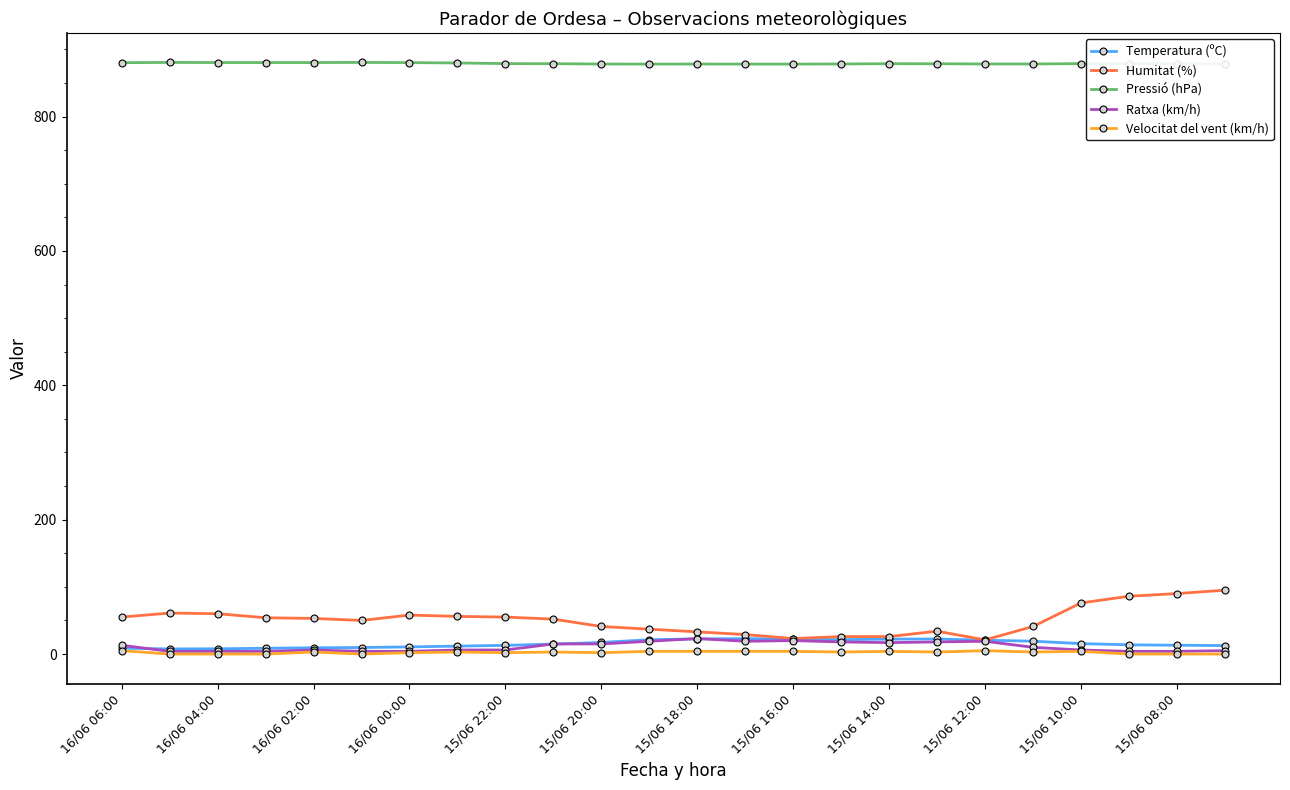

What is the maximum value for Temperatura (ºC)?

22.9